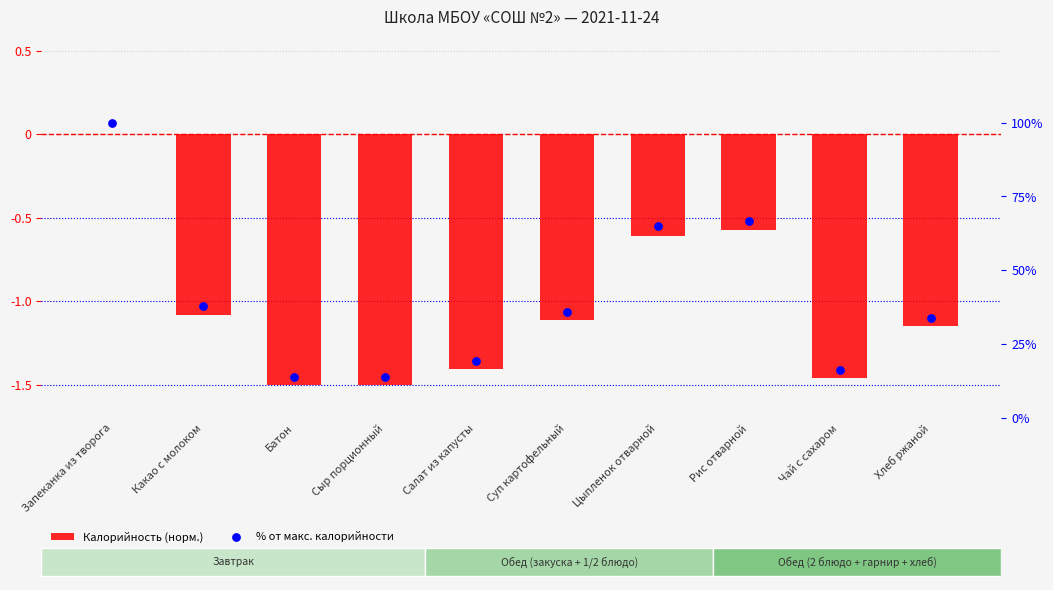

At which category is the sum across all series the highest?

Запеканка из творога